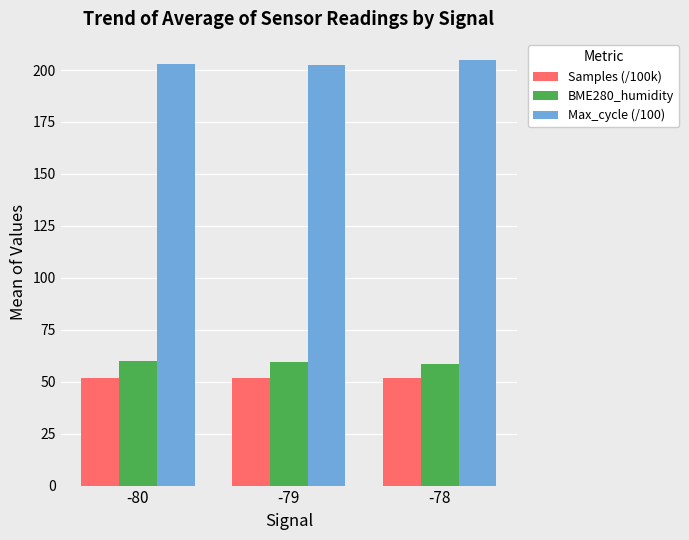

The Max_cycle (/100) series shows 317.6 at -80. True or false?

False